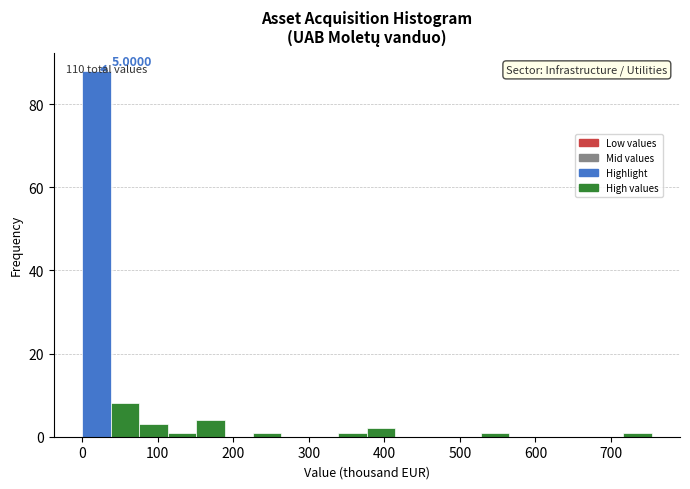

Read against the x-axis, roughly where is the centre of the tallest bar?

20